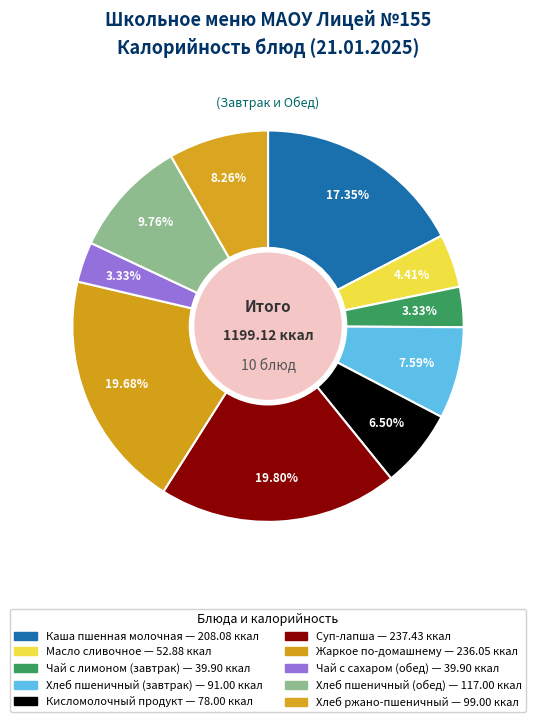

Combined, do Жаркое по-домашнему and Хлеб ржано-пшеничный account for over 50%?

No